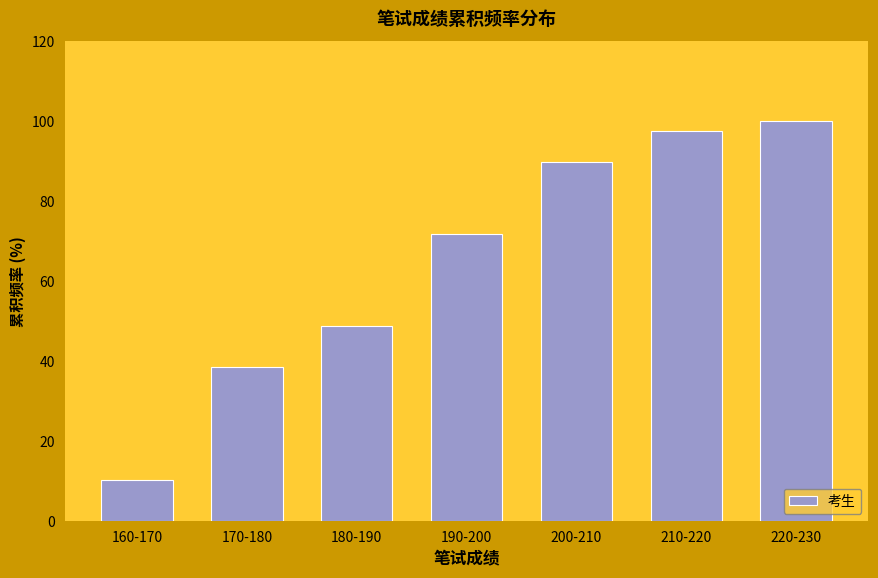

Reading left to right, list all the values displayed in this chart.

10.3	38.5	48.7	71.8	89.7	97.4	100.0